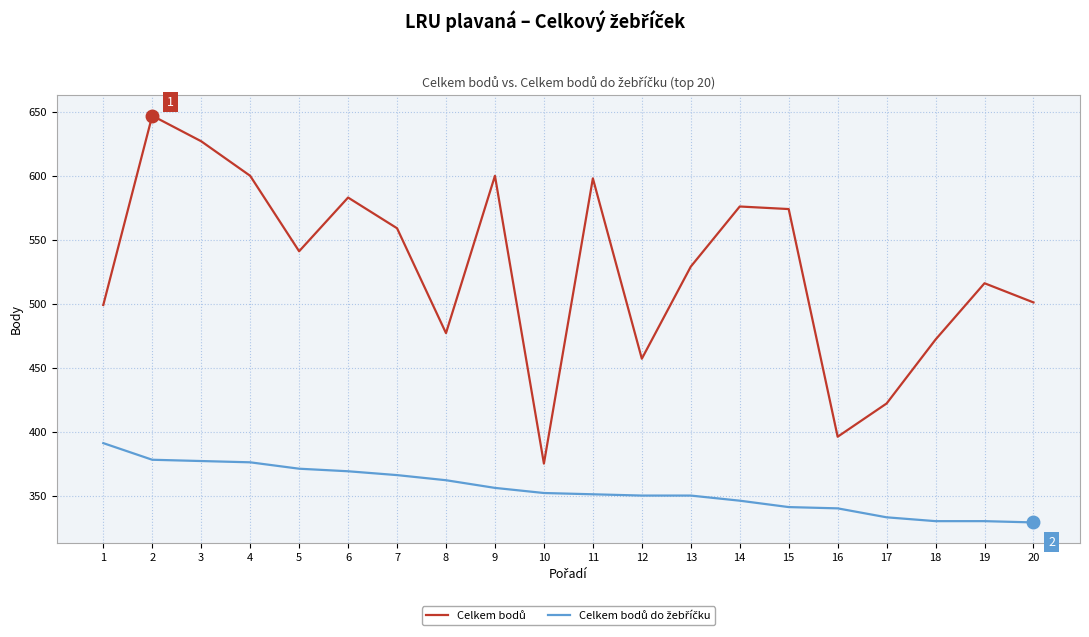

What is the greatest value displayed?

647